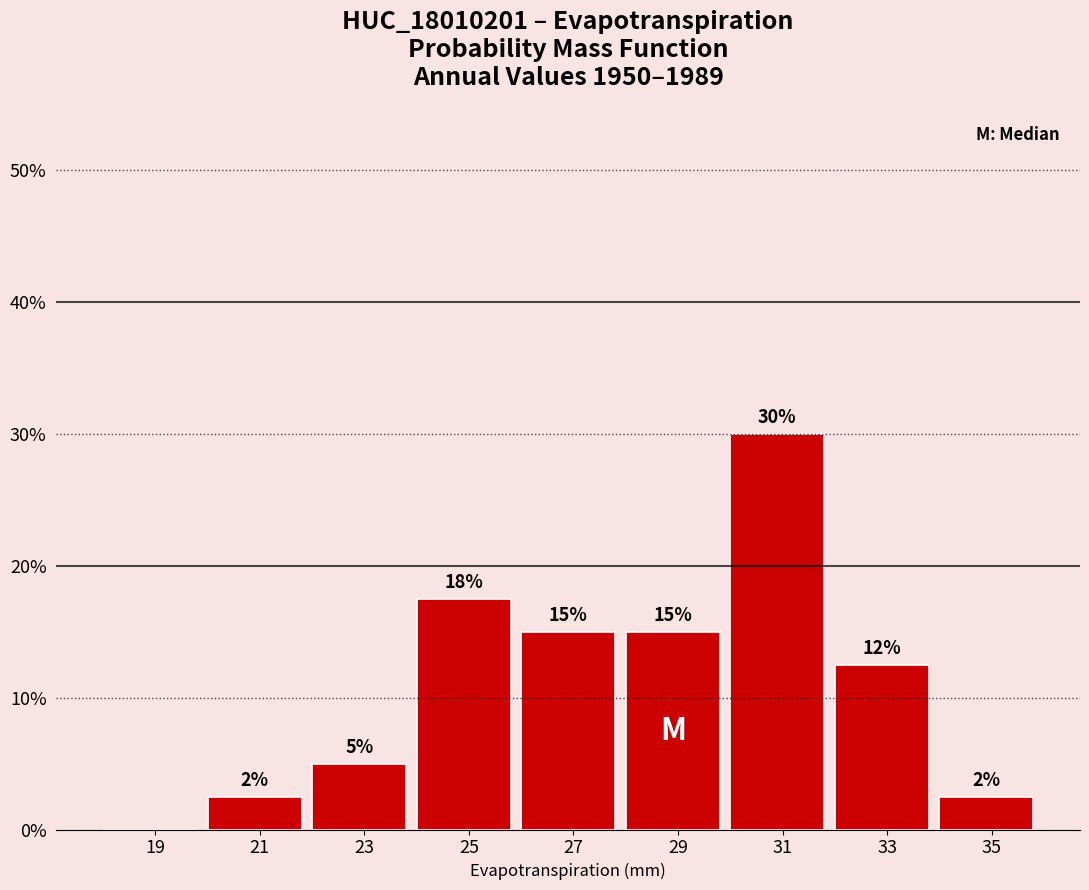

Which range on the x-axis has the tallest bar?

30 to 32